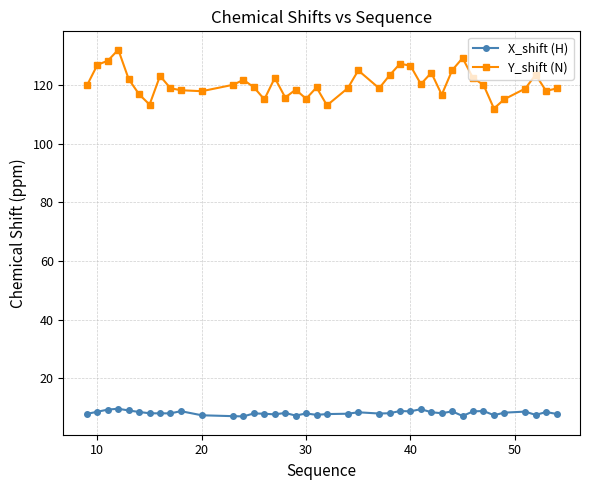

Count the number of categories in the chart.

40